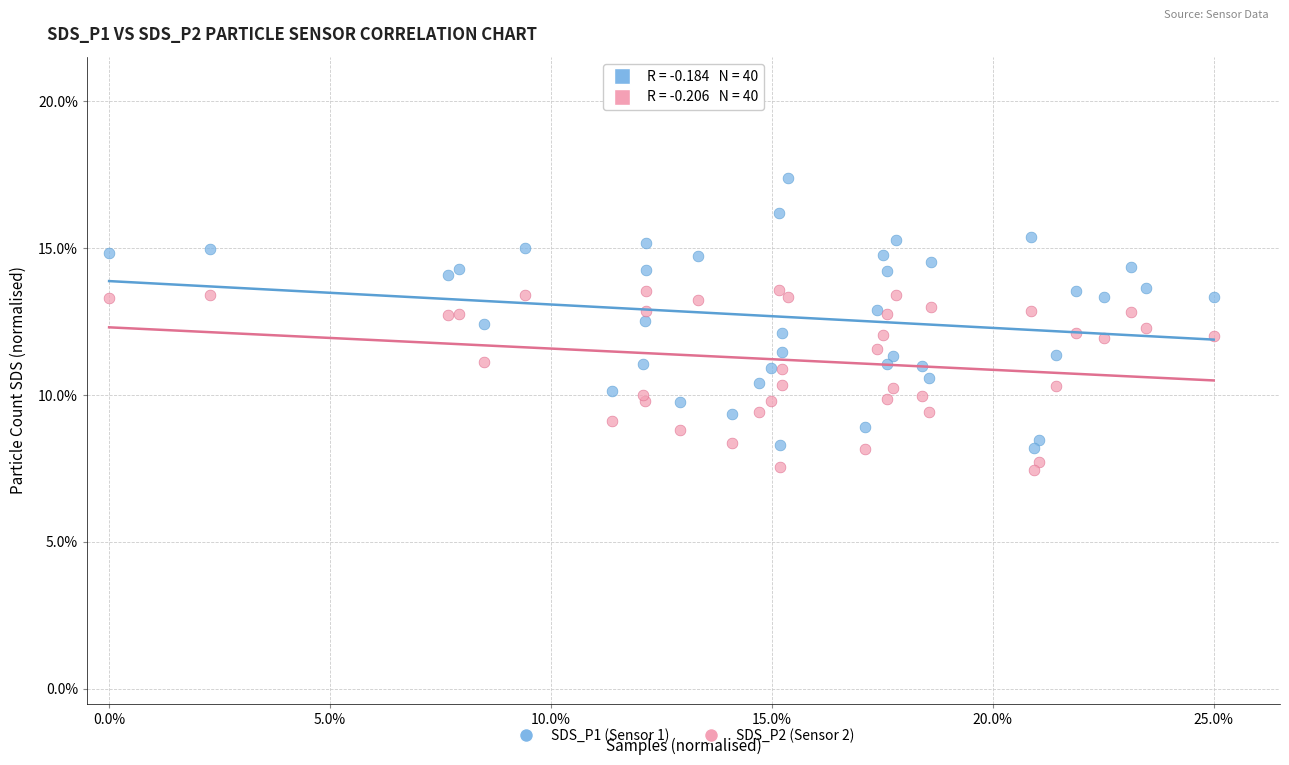

Which series reaches the minimum Y coordinate?

SDS_P2 (Sensor 2)